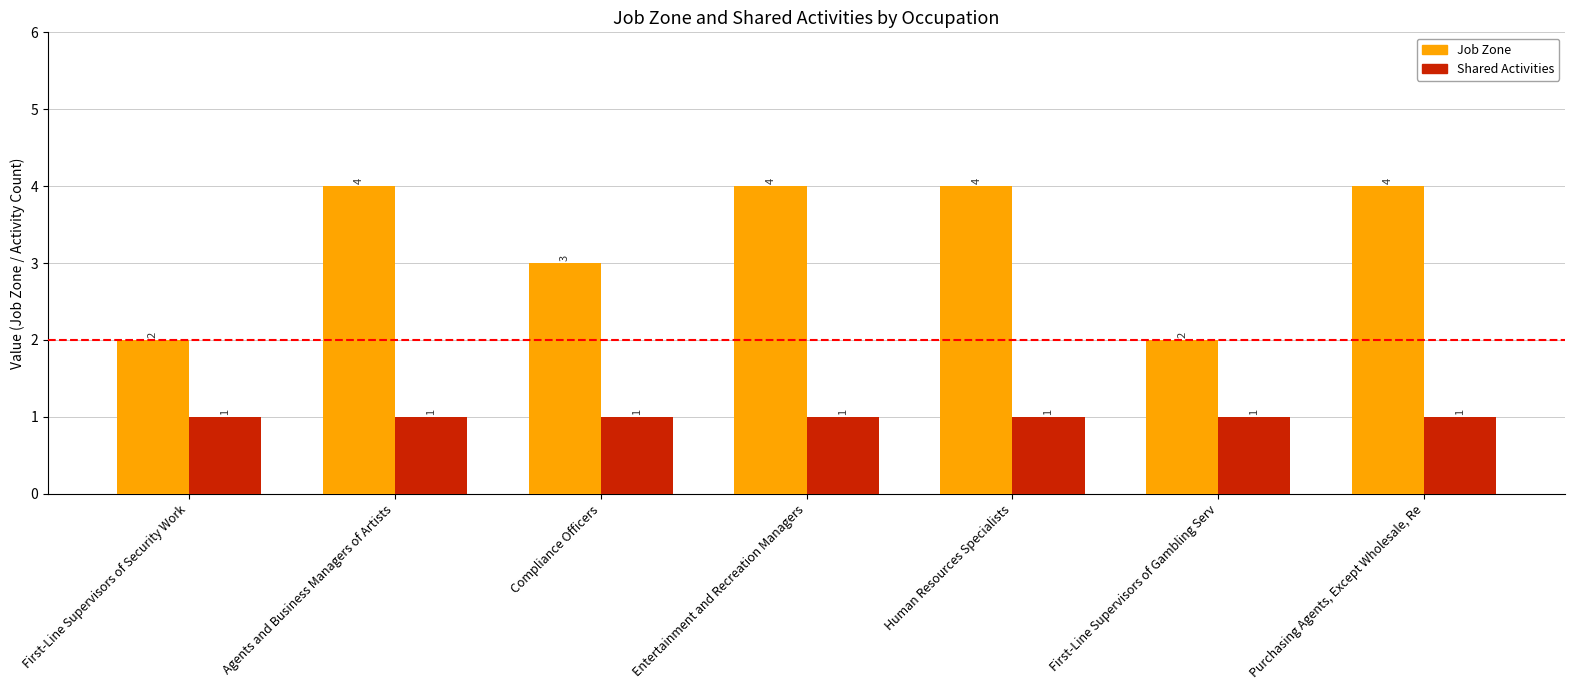

What is the difference between the highest and lowest values at Entertainment and Recreation Managers?

3